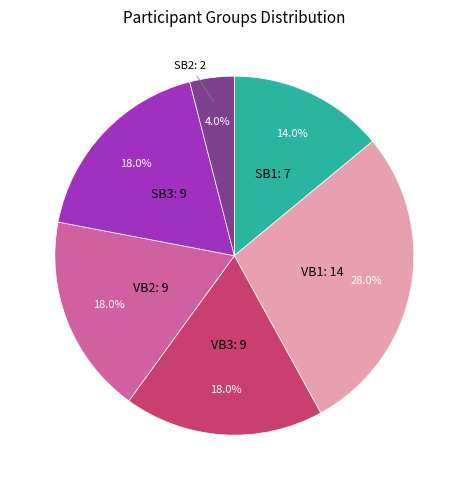

To the nearest percent, what is the difference between the largest and smallest slice percentages?

24%